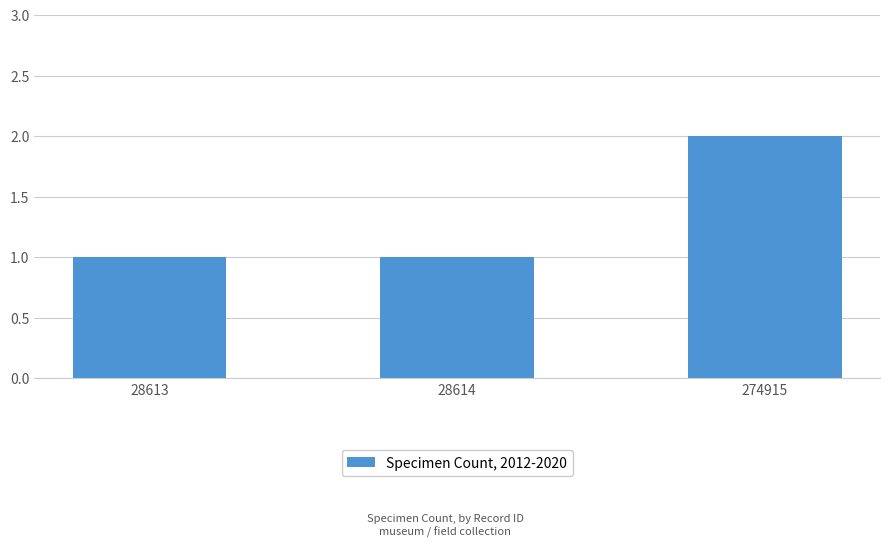

Which label corresponds to the largest value in the chart?

274915